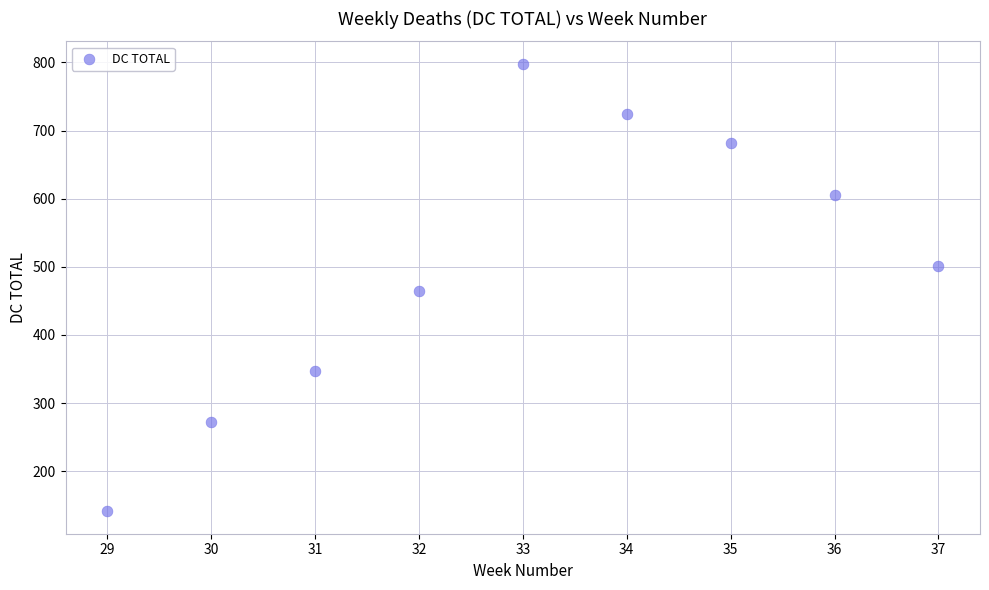

What is the range of Y values (max minus min)?

657